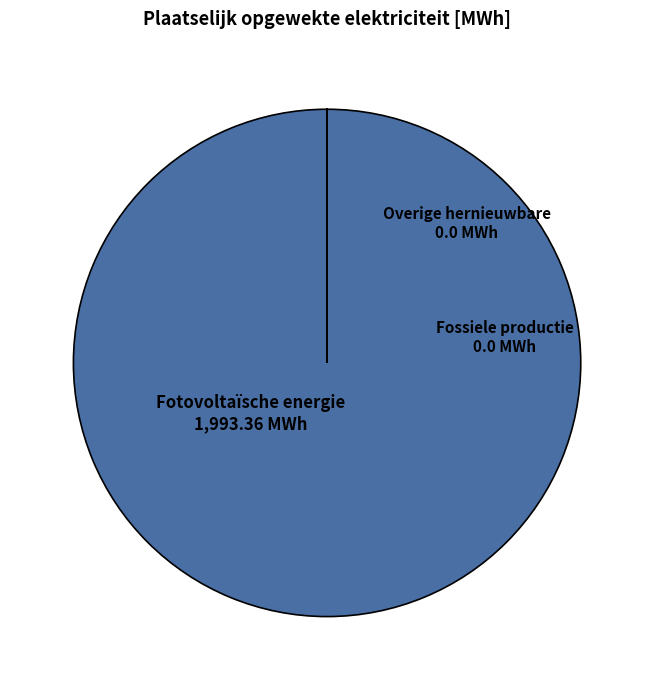

What is the largest slice in the pie chart?

Fotovoltaïsche energie